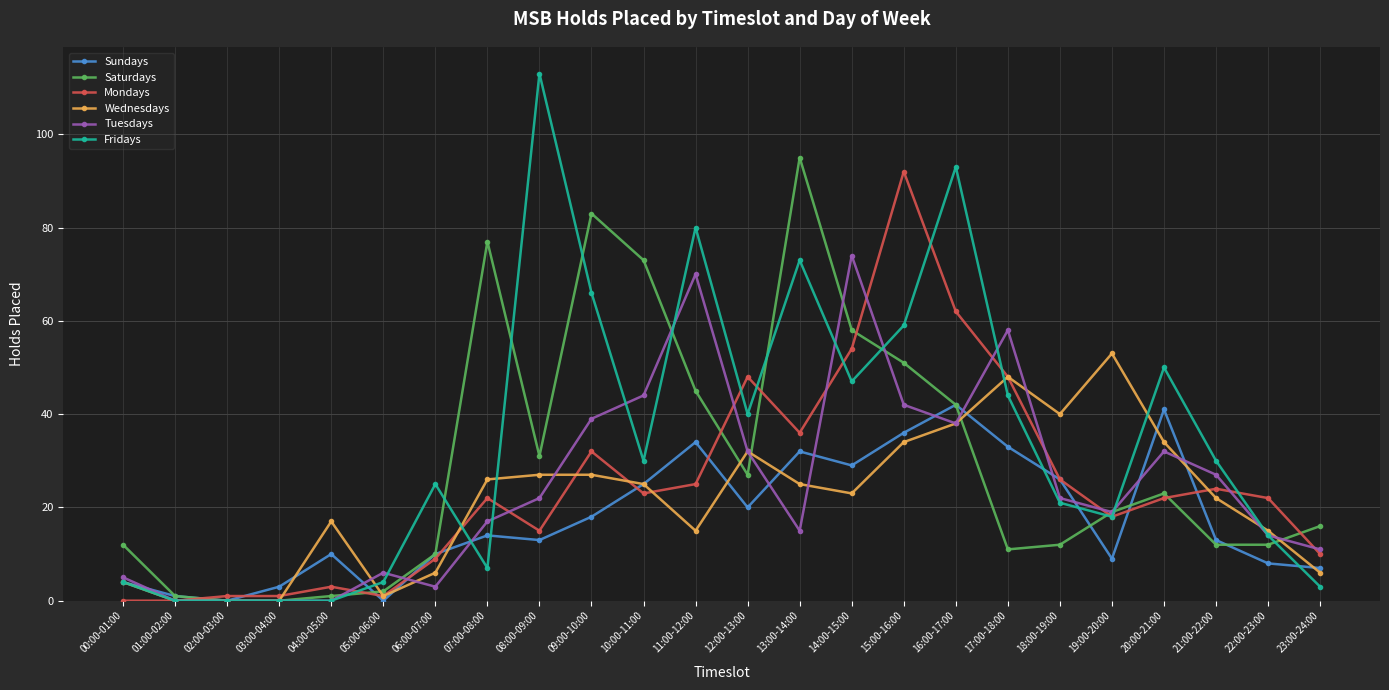

Between 13:00-14:00 and 18:00-19:00, which series saw the biggest shift?

Saturdays